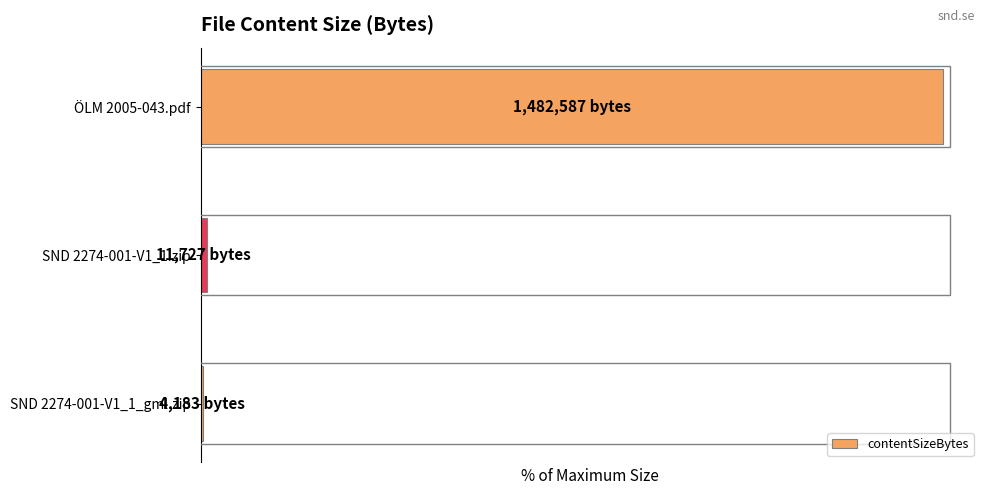

Are the bars horizontal?

Yes